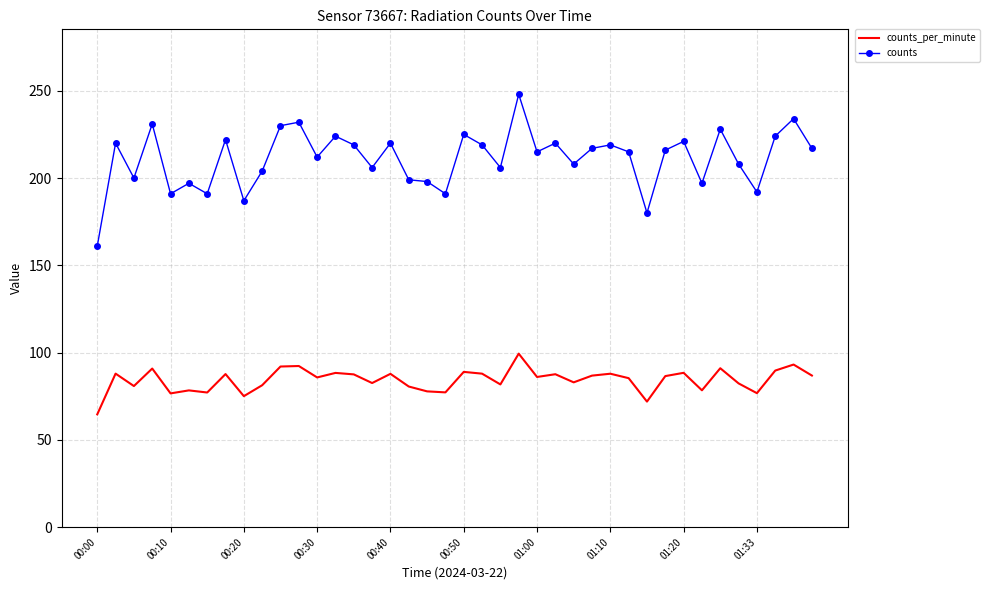

What is the maximum value for counts?

248.0